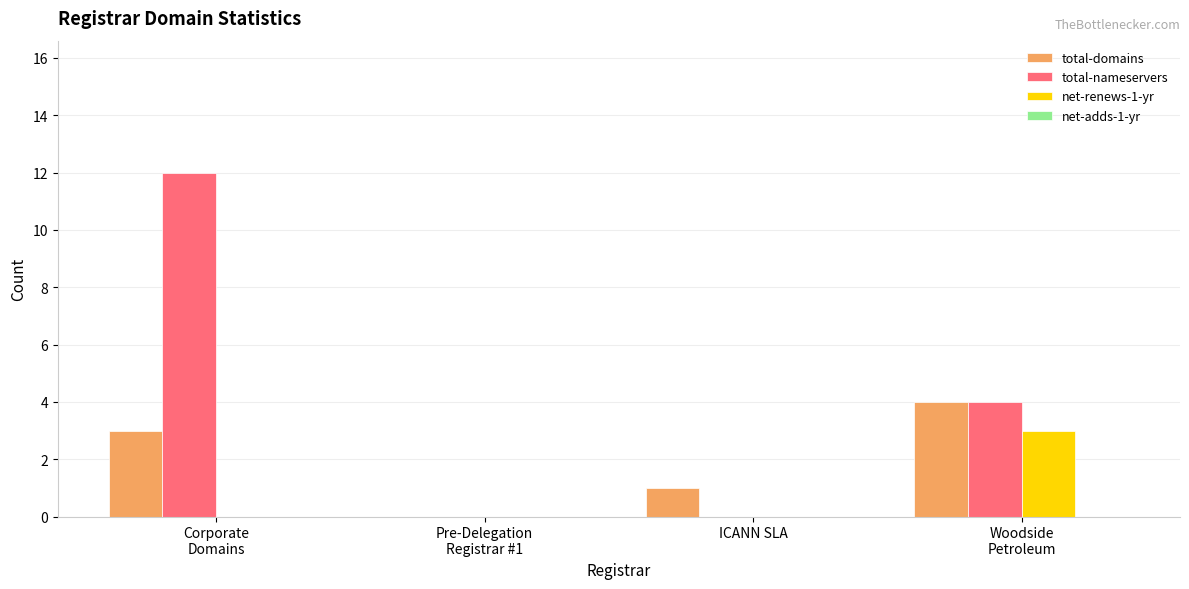

What is the sum of all total-nameservers values?

16